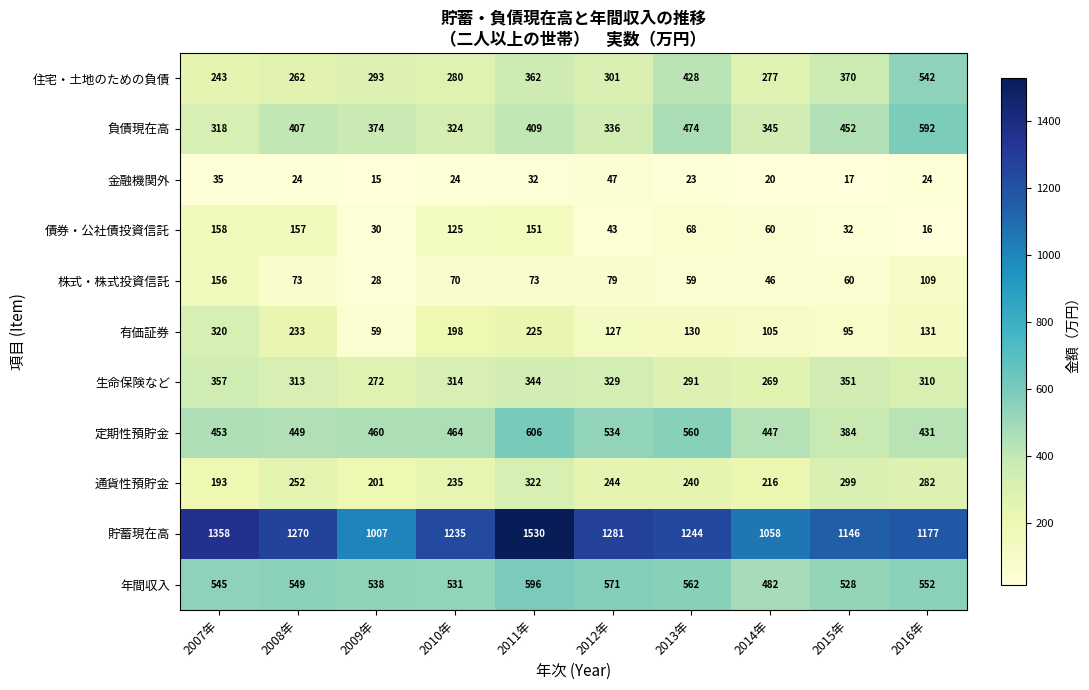

Rank the series at 2014年 from highest to lowest value.

貯蓄現在高, 年間収入, 定期性預貯金, 負債現在高, 住宅・土地のための負債, 生命保険など, 通貨性預貯金, 有価証券, 債券・公社債投資信託, 株式・株式投資信託, 金融機関外